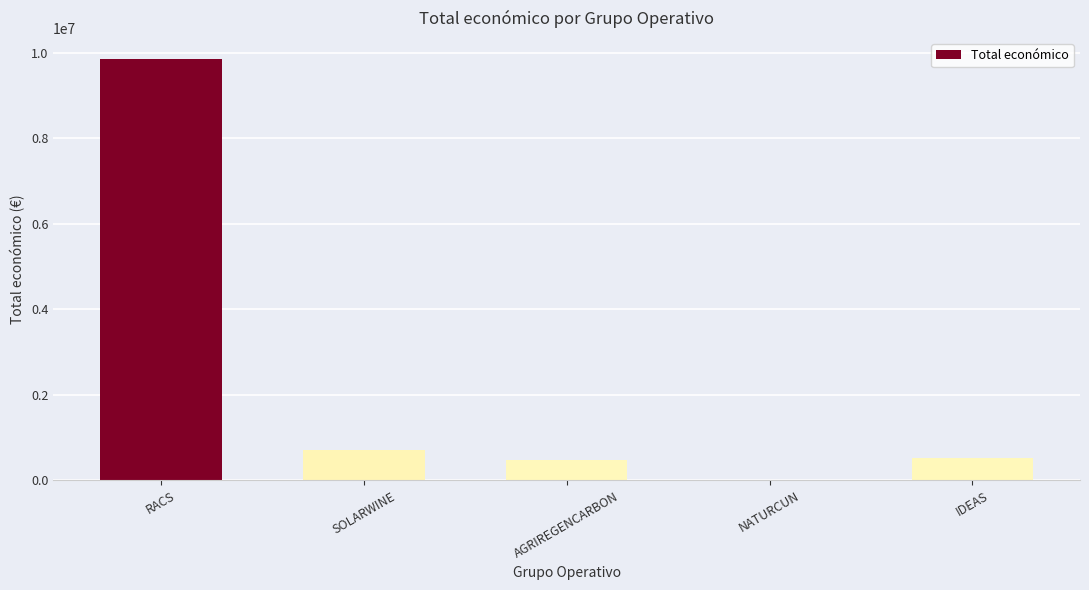

Which label corresponds to the largest value in the chart?

RACS